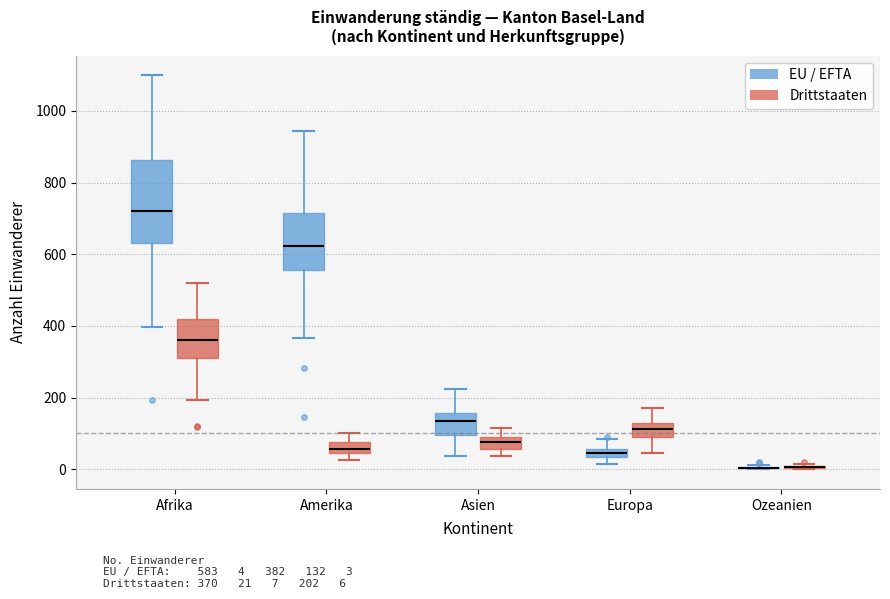

Comparing the boxes themselves (not the whiskers), which one is the tallest?

Afrika (EU / EFTA)